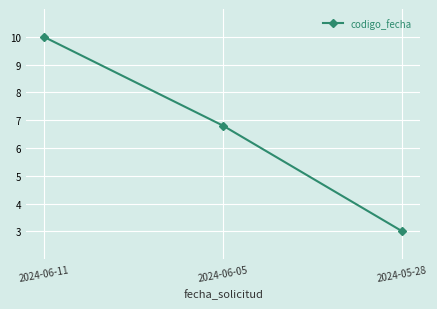

What is the label of the 2nd point from the right?

2024-06-05